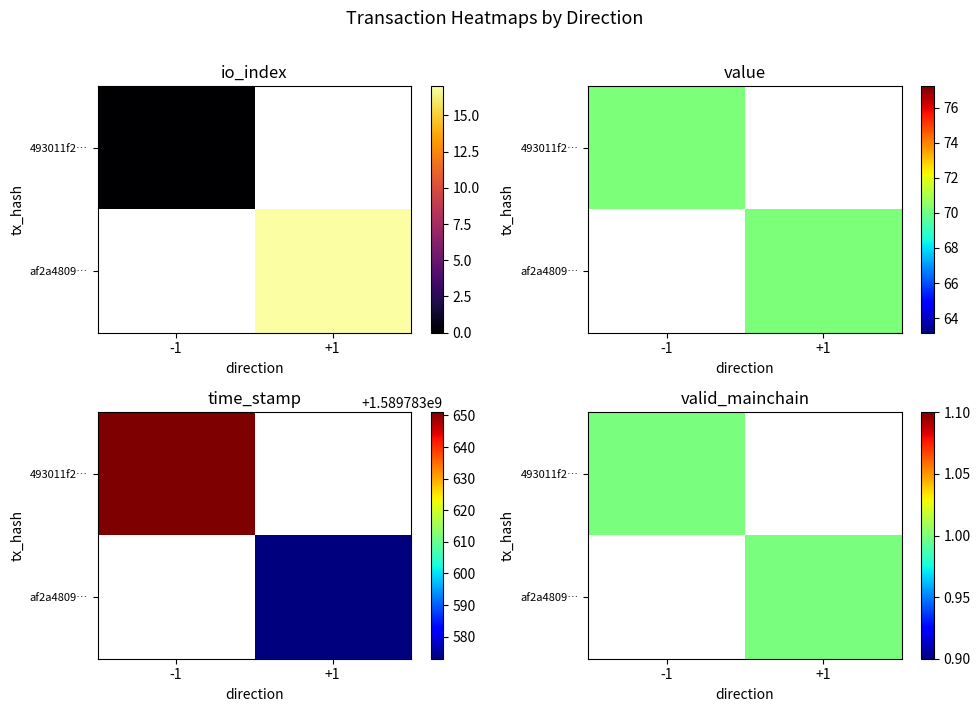

What is the difference between the highest and lowest values at -1?

1